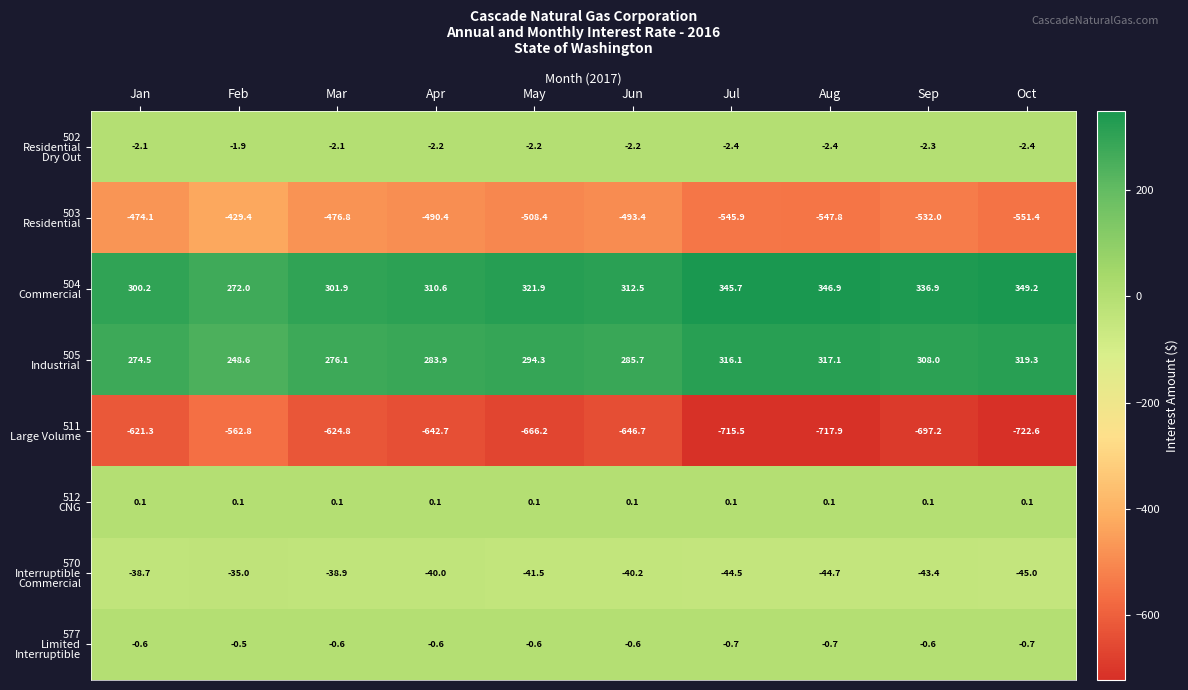

What is the difference between the highest and lowest values at Apr?

953.3